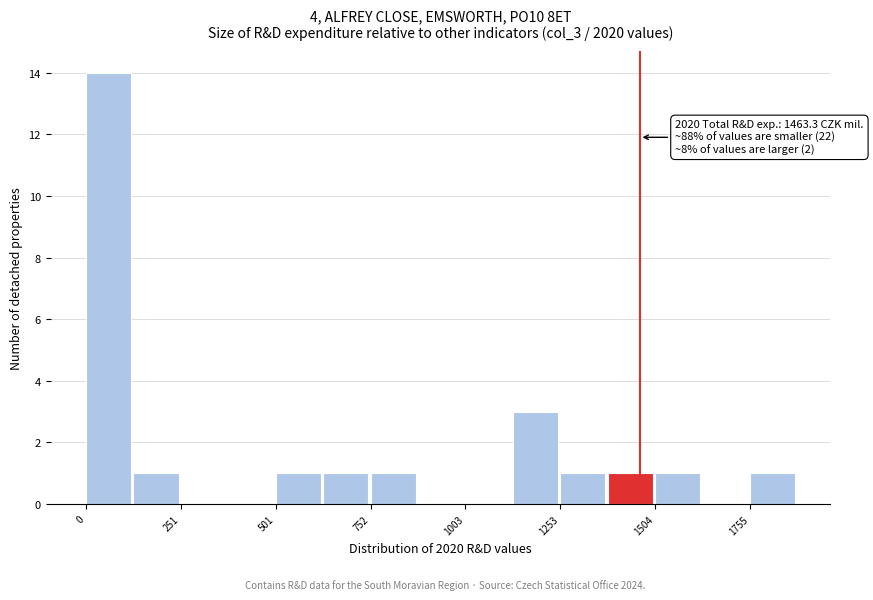

Read against the x-axis, roughly where is the centre of the tallest bar?

50